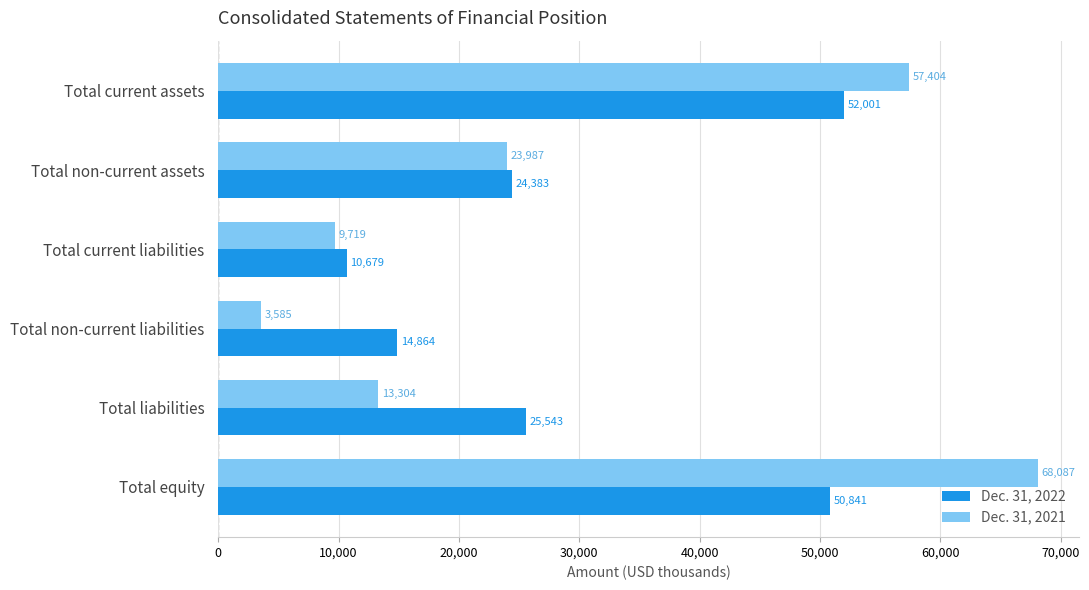

True or false: Dec. 31, 2022 has a value of 82688 at Total equity.

False